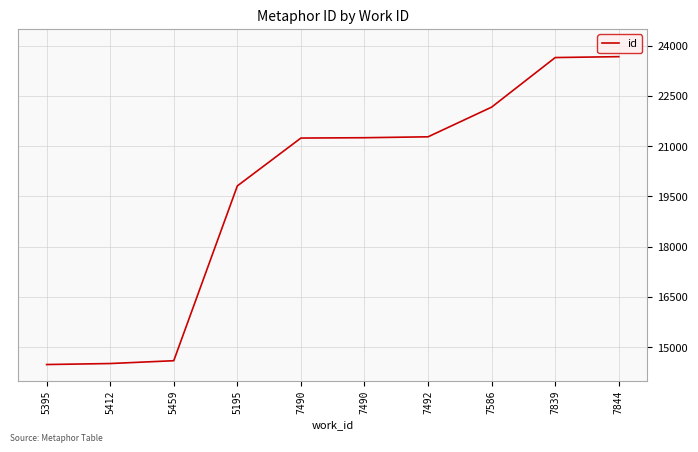

Is it true that the value at 7844 is 40227?

False